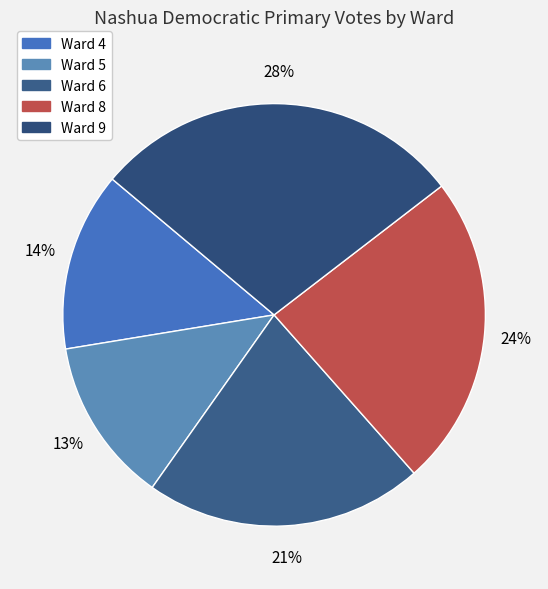

To the nearest percent, what is the average slice percentage?

20%